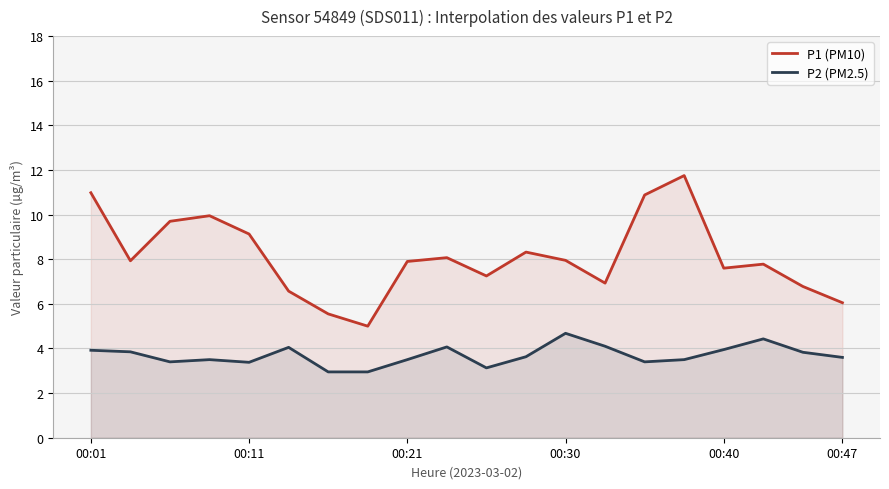

Rank the series at 17 from lowest to highest value.

P2 (PM2.5), P1 (PM10)